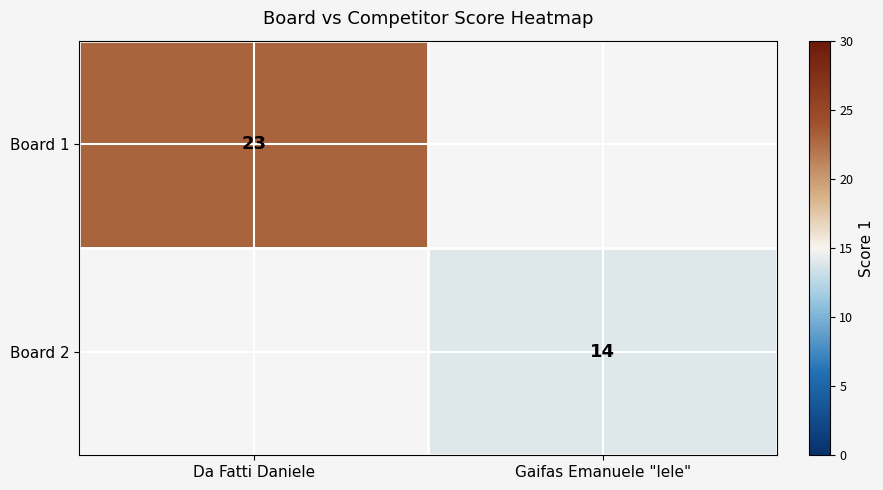

Is it true that Board 1 equals 23 at Da Fatti Daniele?

True